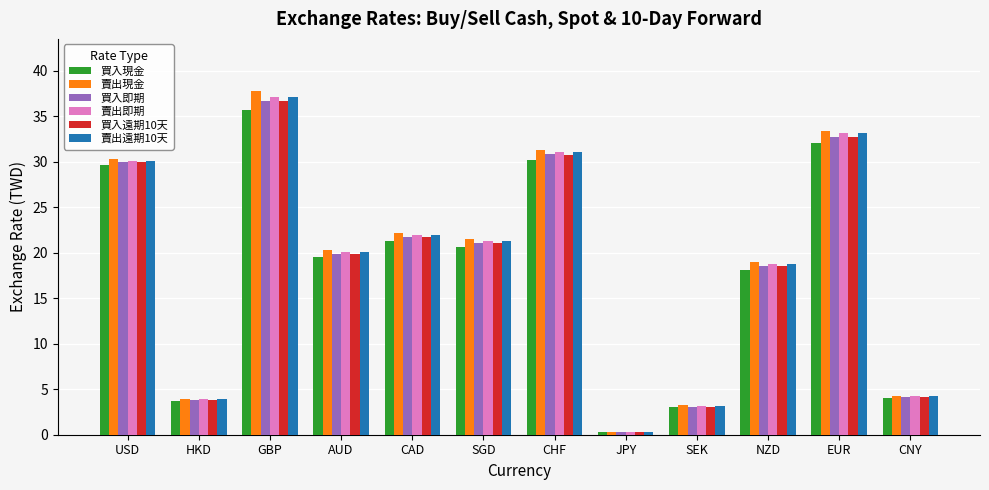

Which category has the highest value across all series?

GBP